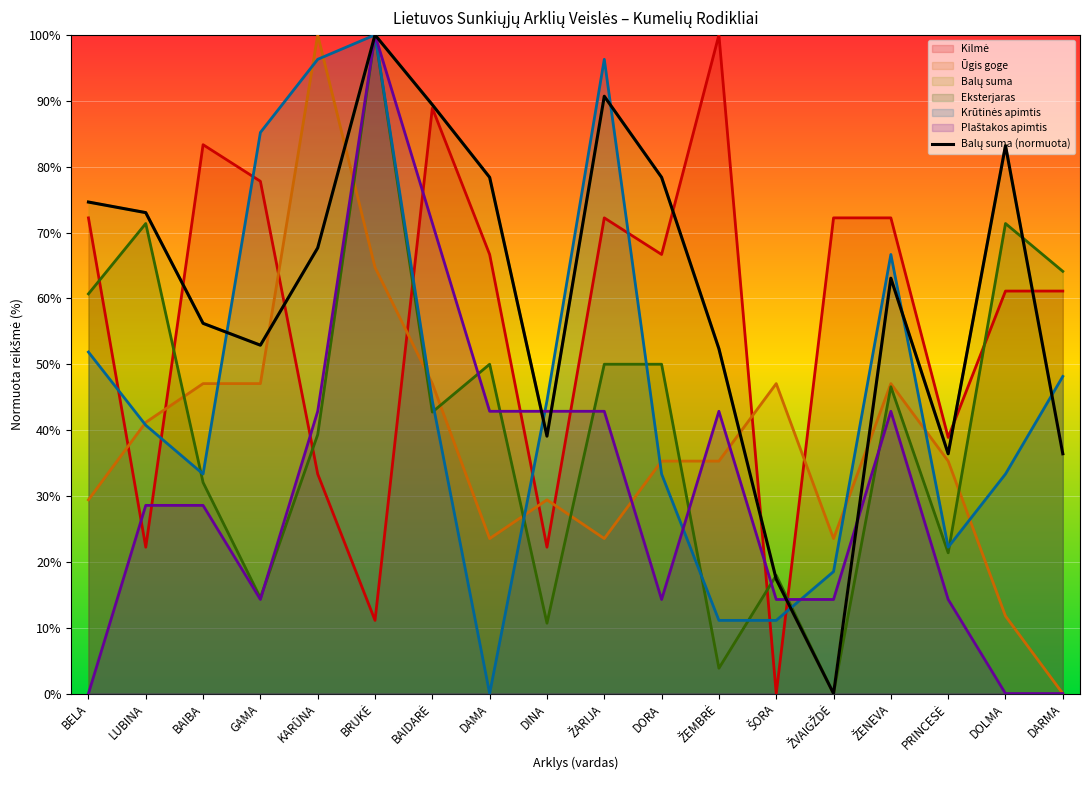

How many lines are shown in the chart?

1